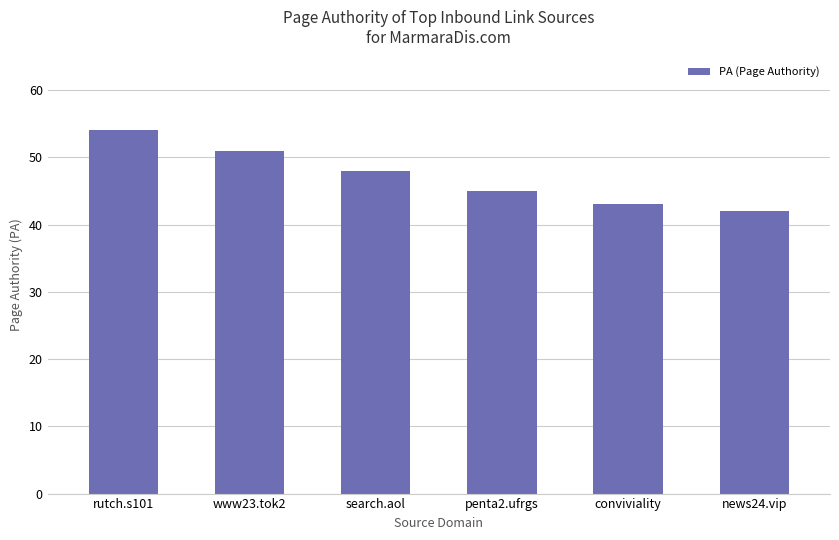

Reading left to right, transcribe all the data shown in this chart.

rutch.s101=54	www23.tok2=51	search.aol=48	penta2.ufrgs=45	conviviality=43	news24.vip=42